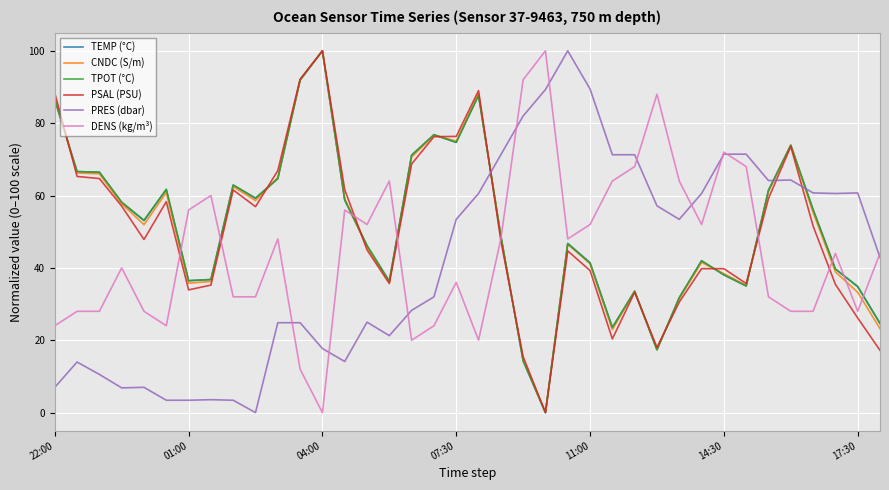

What is the greatest value displayed?

100.0